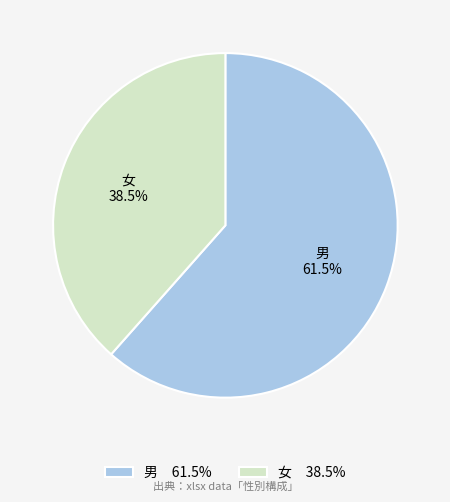

Does 女 represent more than half of the total?

No